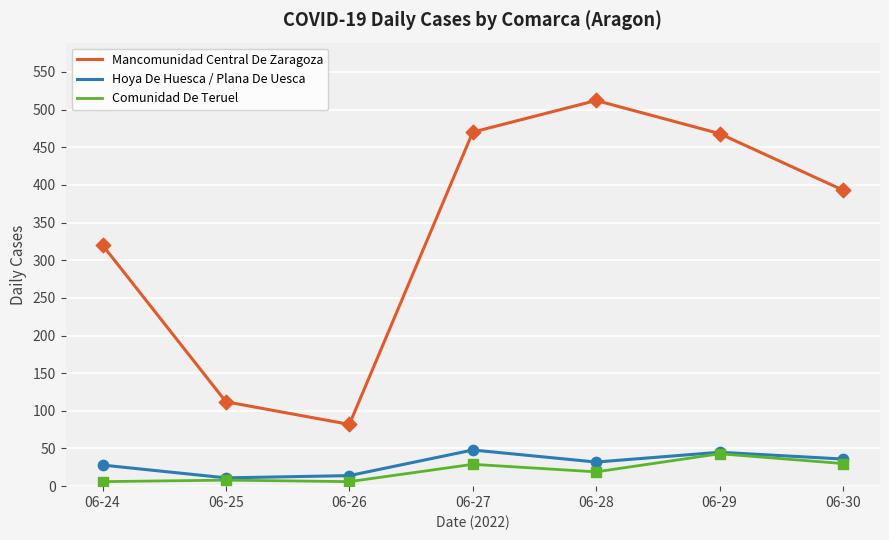

Between 06-24 and 06-28, which series saw the biggest shift?

Mancomunidad Central De Zaragoza